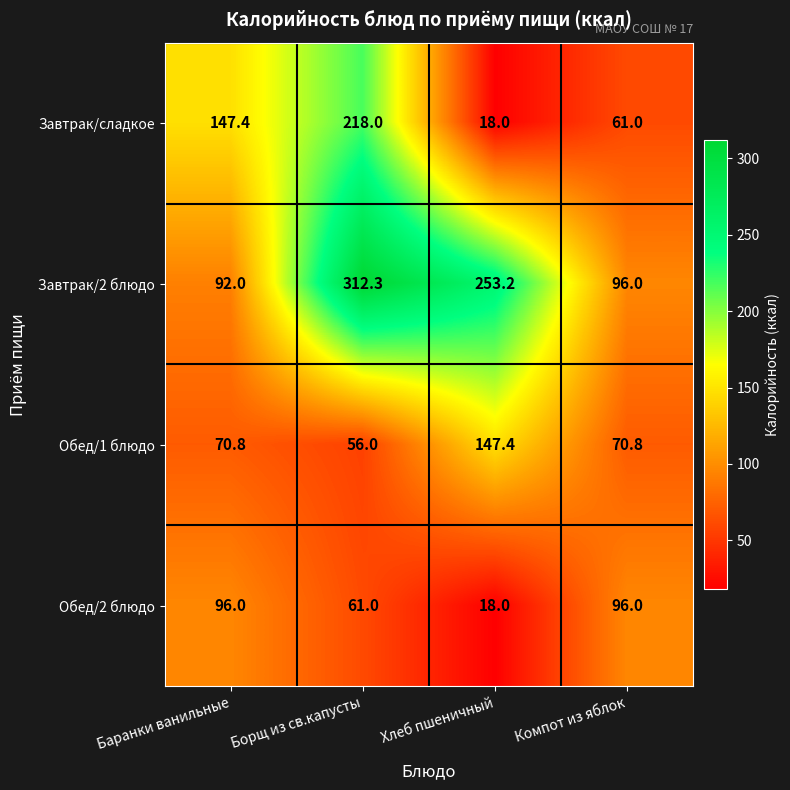

Read the Завтрак/2 блюдо value at Хлеб пшеничный.

253.2